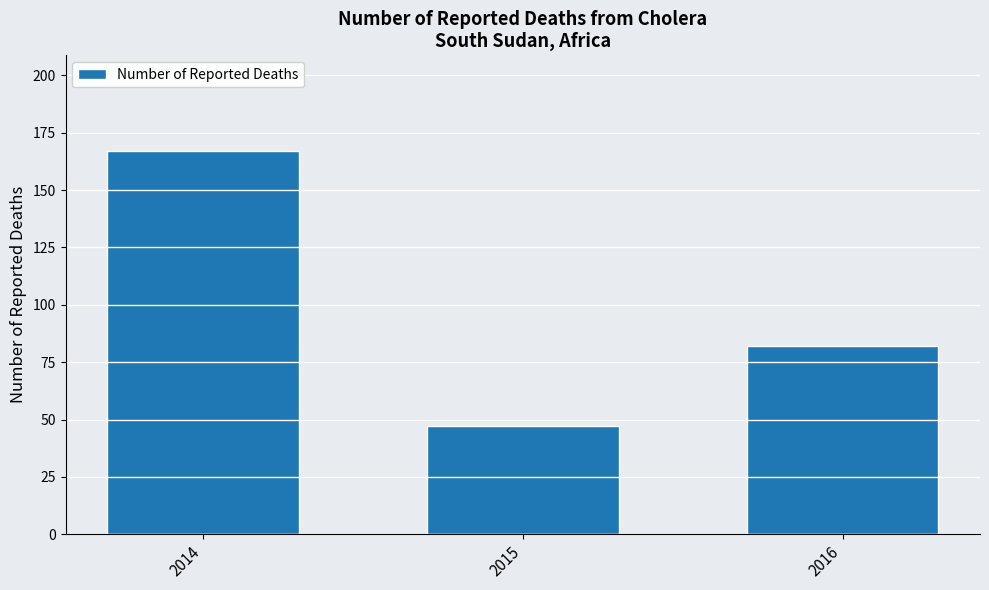

At which category does the chart reach its peak across all series?

2014